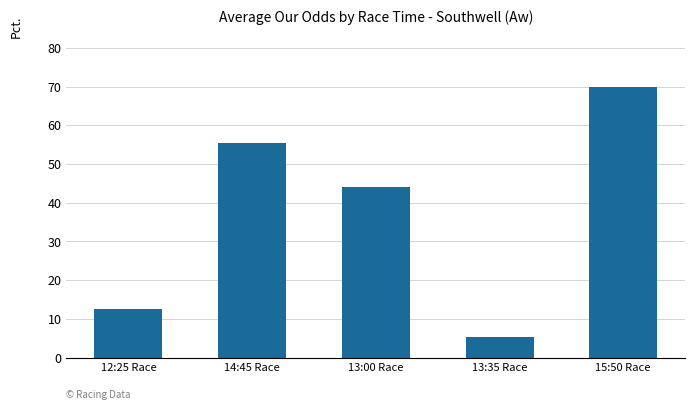

Count the number of categories in the chart.

5